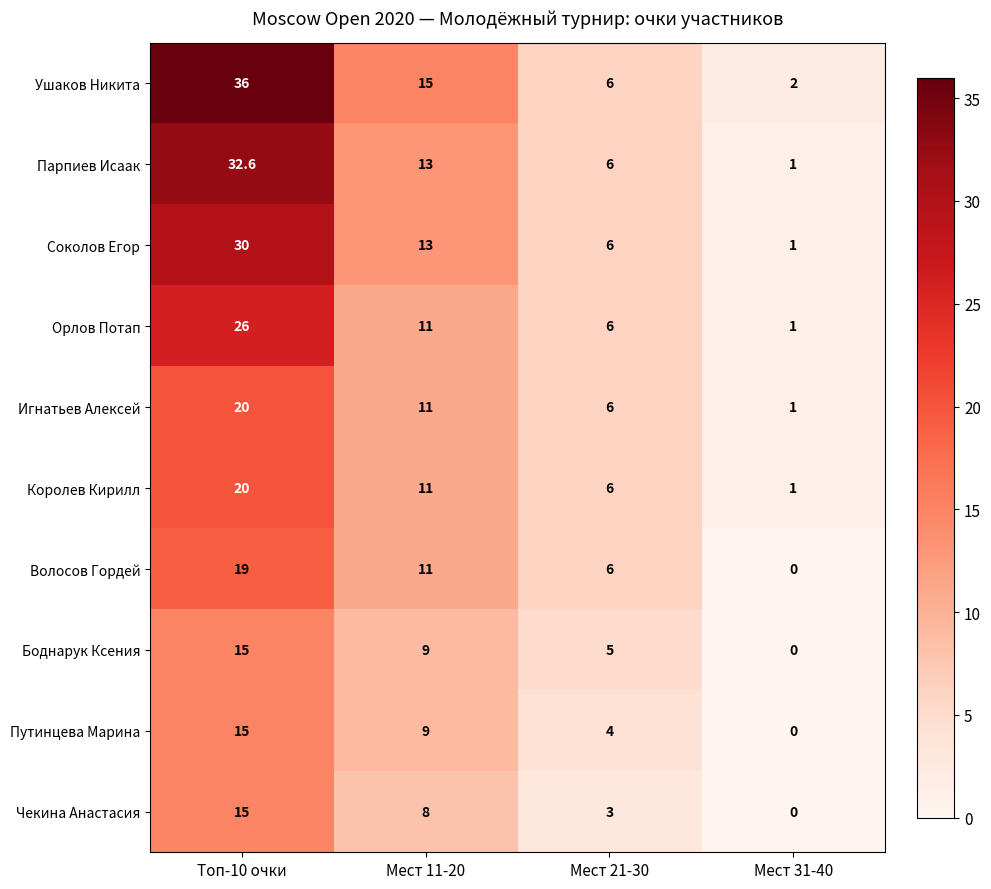

Which label corresponds to the smallest value in the chart?

Мест 31-40